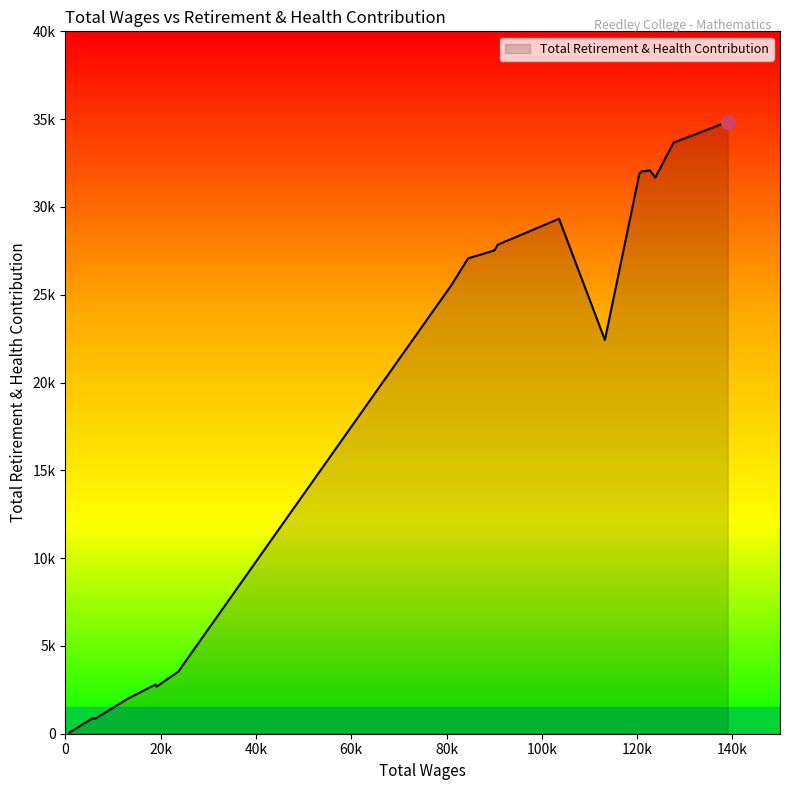

Does the chart have visible grid lines?

No